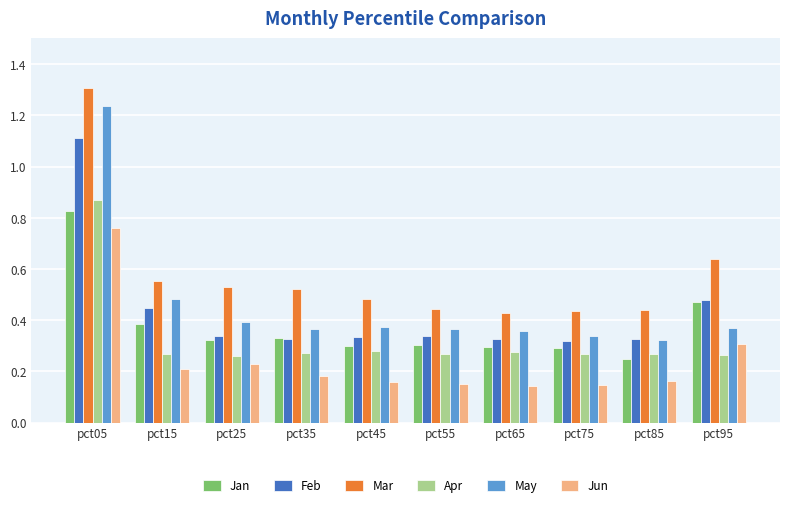

What is the sum of the Mar values at pct85 and pct95?

1.1